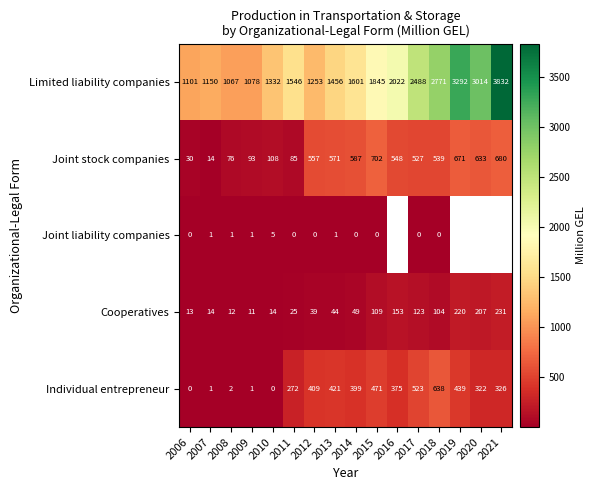

Which series changed the most between 2012 and 2018?

Limited liability companies